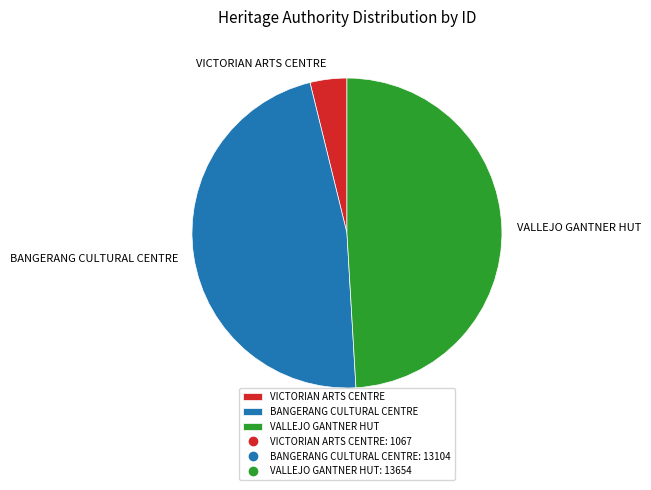

Approximately how many times larger is the value at VICTORIAN ARTS CENTRE compared to VALLEJO GANTNER HUT?

0.1